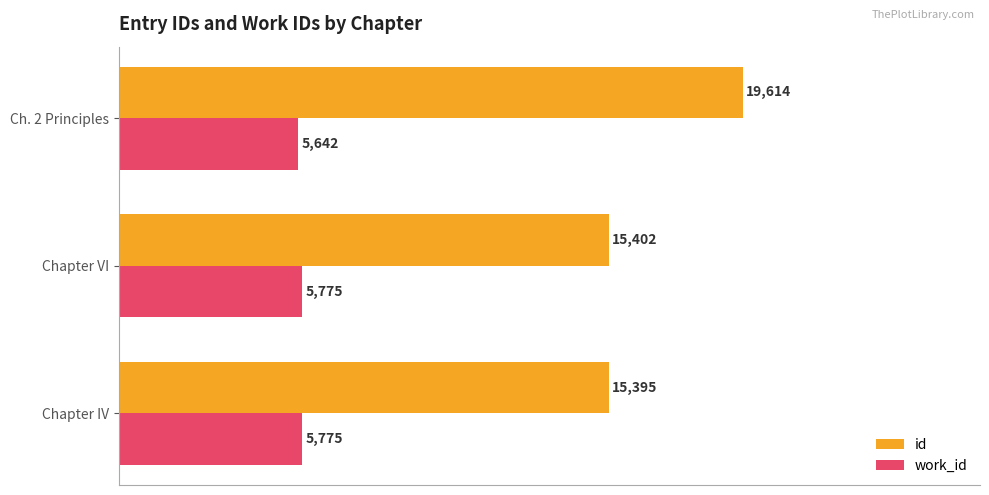

Between Chapter IV and Chapter VI, which series saw the biggest shift?

id